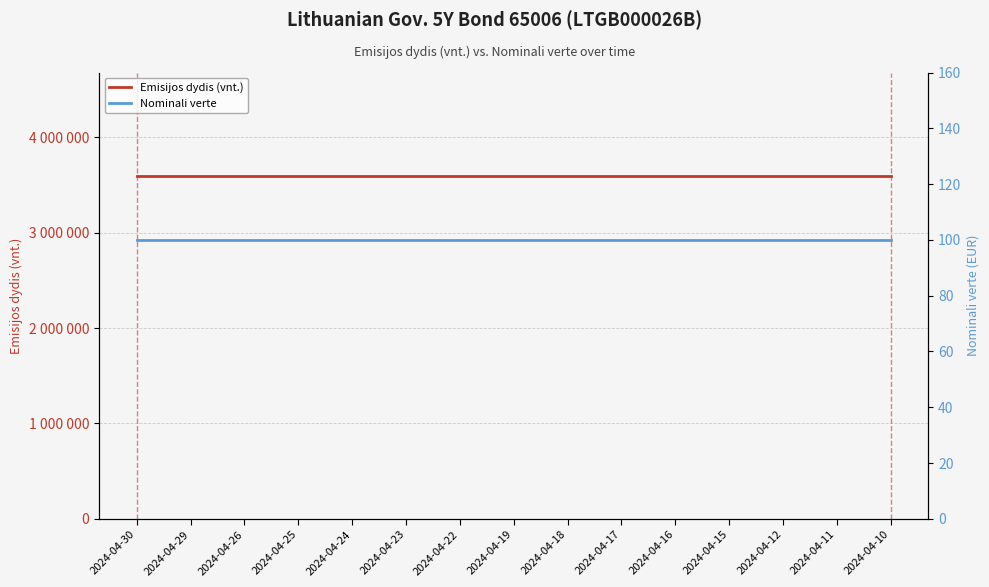

Is this an area chart (filled region under the line)?

No